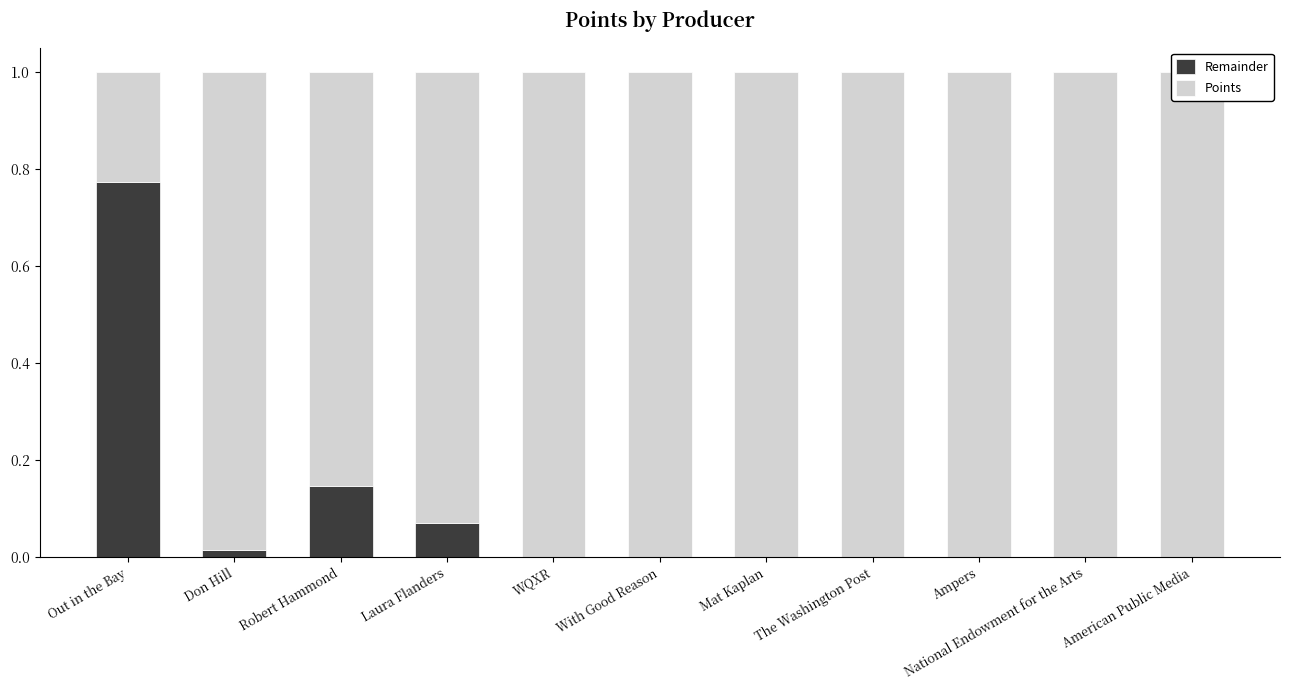

What are all the series names shown in the legend?

Points, Remainder